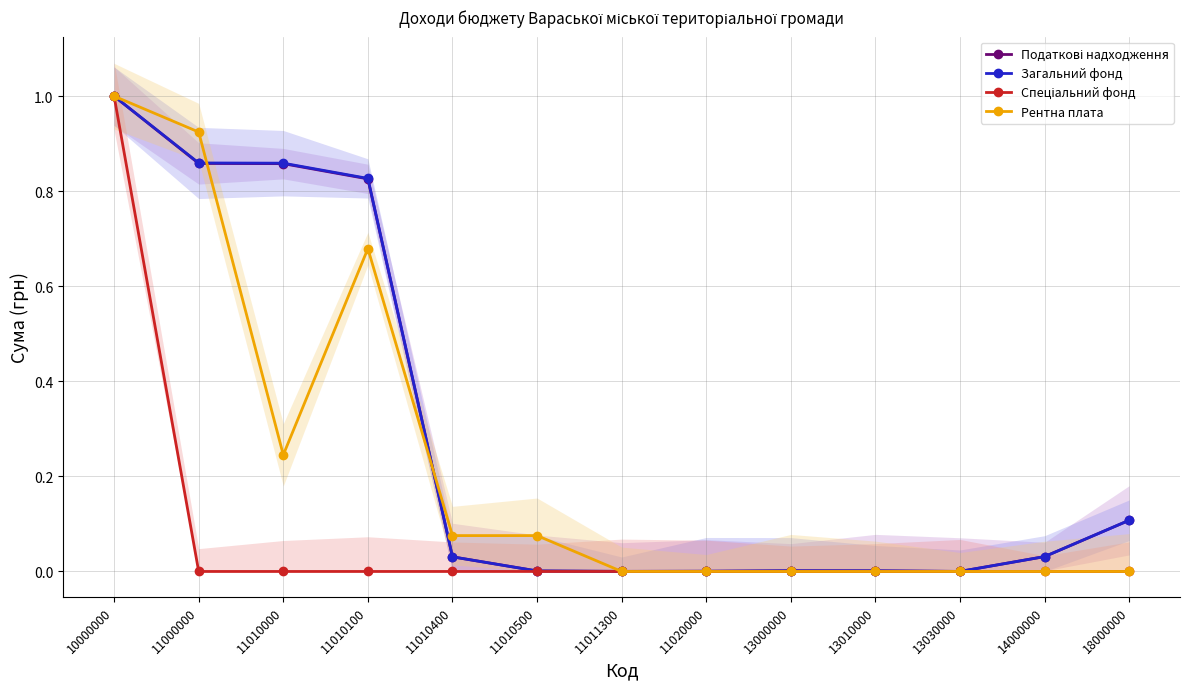

True or false: Загальний фонд has more than 2 points higher than both neighbors.

False